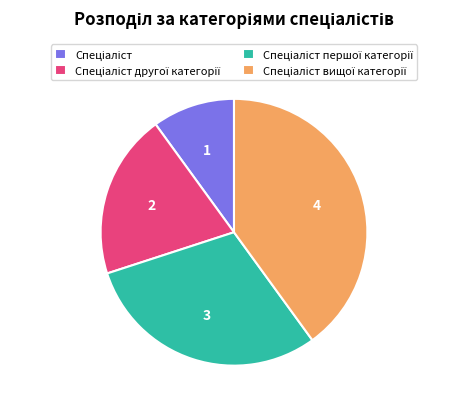

Does any single category account for the majority?

No